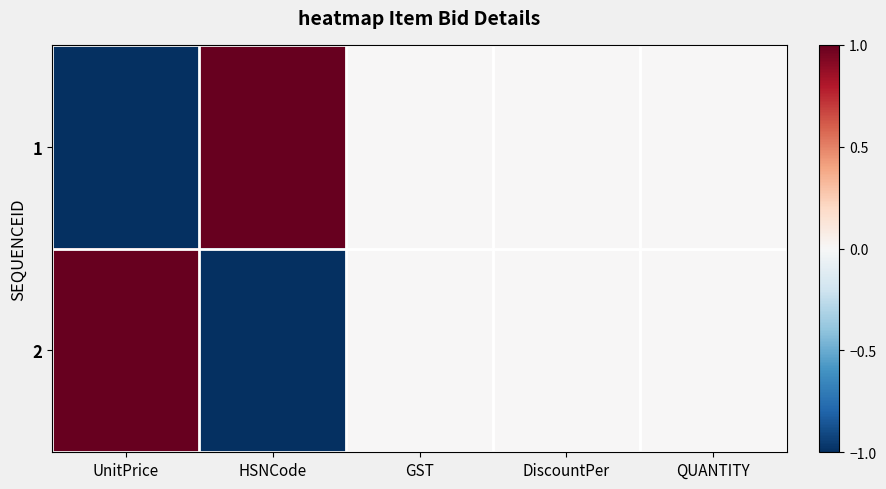

Rank the series at GST from lowest to highest value.

1, 2